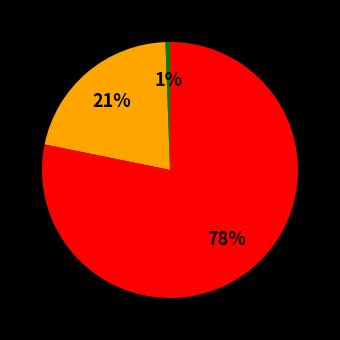

Count the number of slices in the pie.

3